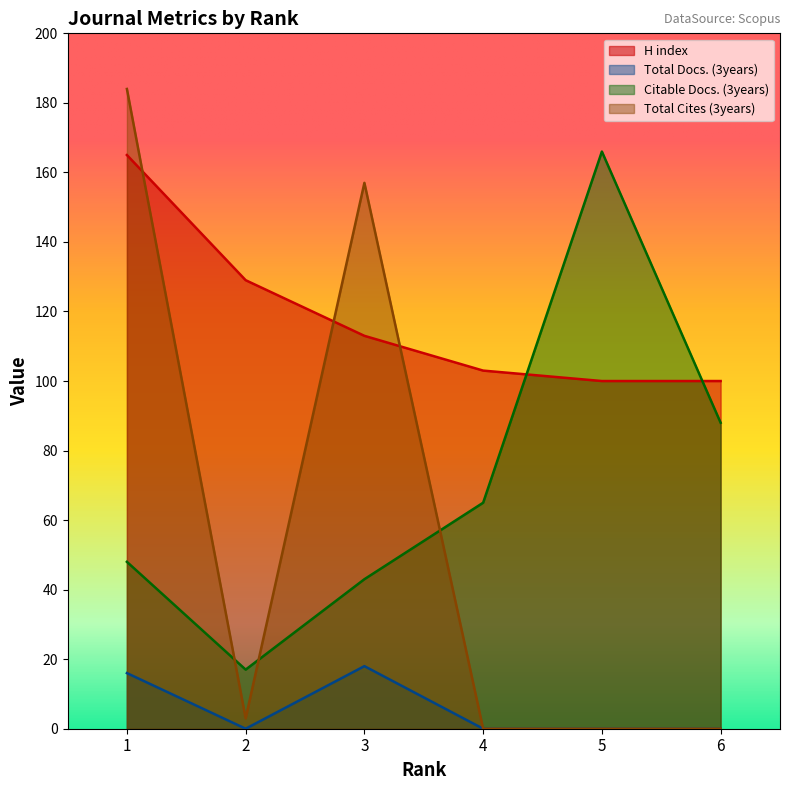

Reading left to right, extract all data points from this chart.

H index: 165	129	113	103	100	100
Total Docs. (3years): 16	0	18	0	0	0
Citable Docs. (3years): 48	17	43	65	166	88
Total Cites (3years): 184	3	157	0	0	0